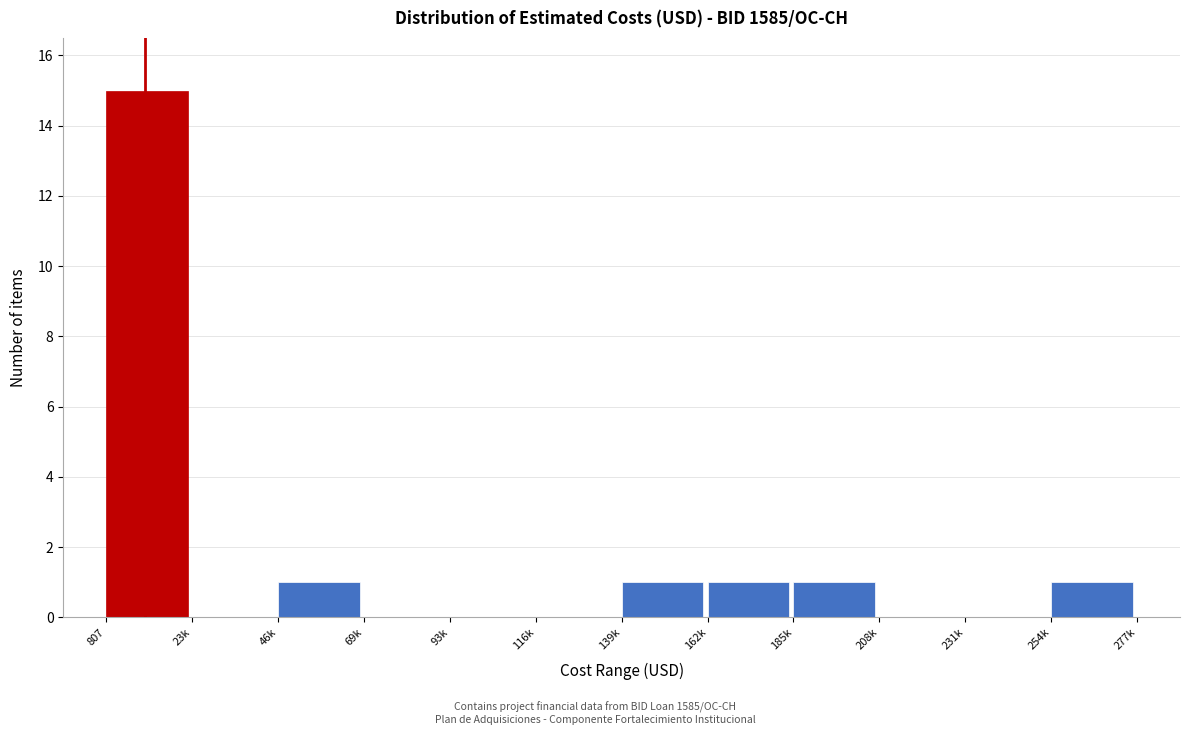

Reading left to right, list all the values displayed in this chart.

807=15	23k=0	46k=1	69k=0	93k=0	116k=0	139k=1	162k=1	185k=1	208k=0	231k=0	254k=1